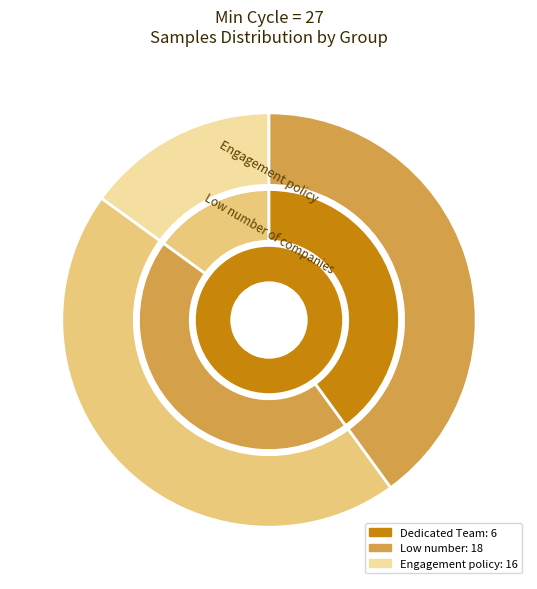

To the nearest percent, what percentage of the pie is 27?

8%